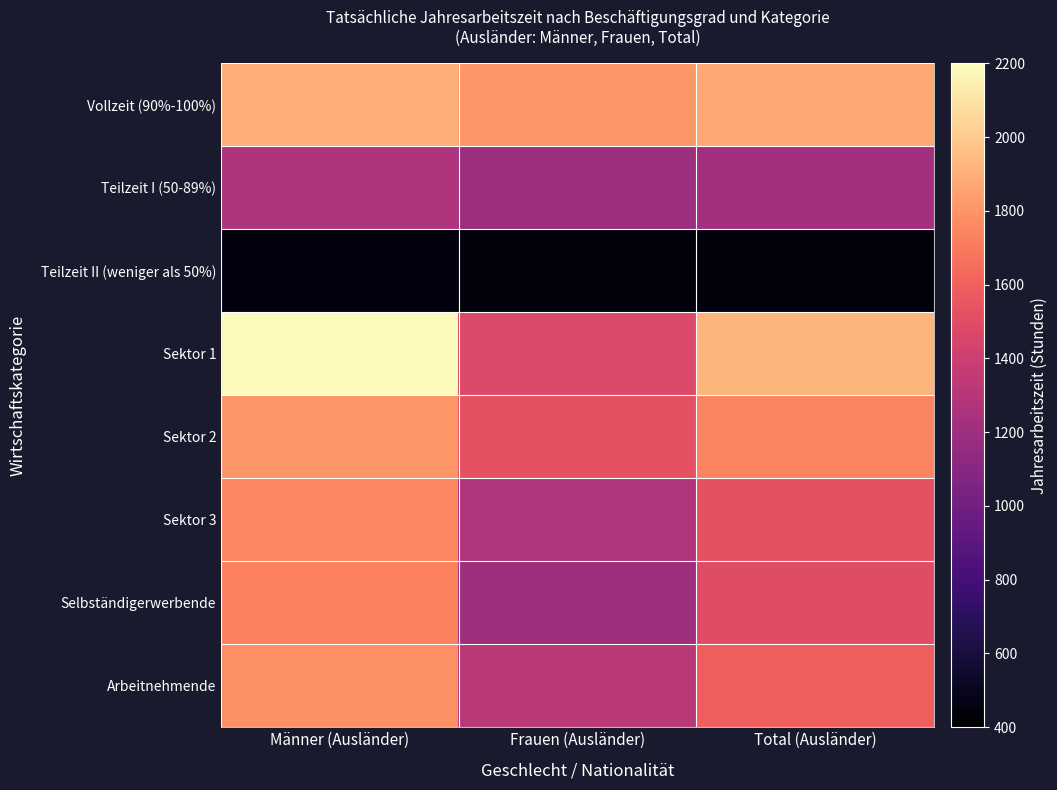

At Frauen (Ausländer), list the series in order from smallest to largest.

Teilzeit II (weniger als 50%), Teilzeit I (50-89%), Selbständigerwerbende, Sektor 3, Arbeitnehmende, Sektor 1, Sektor 2, Vollzeit (90%-100%)